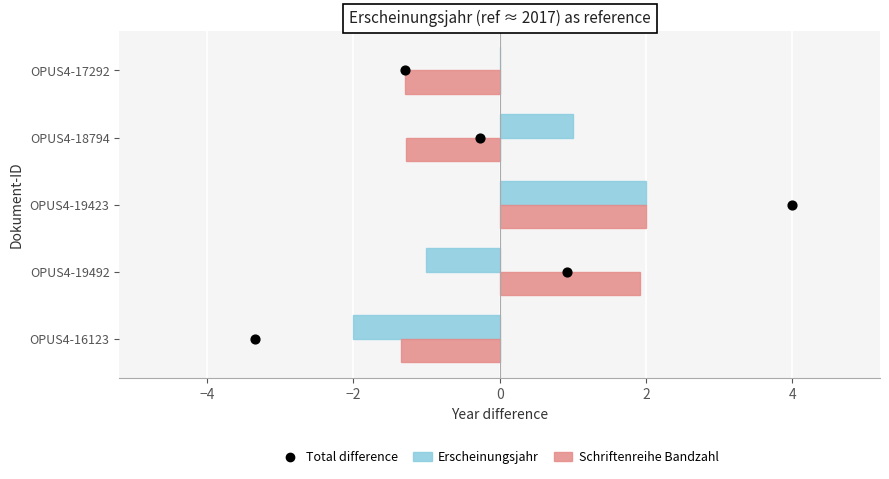

Which series reaches the maximum Y coordinate?

Total difference